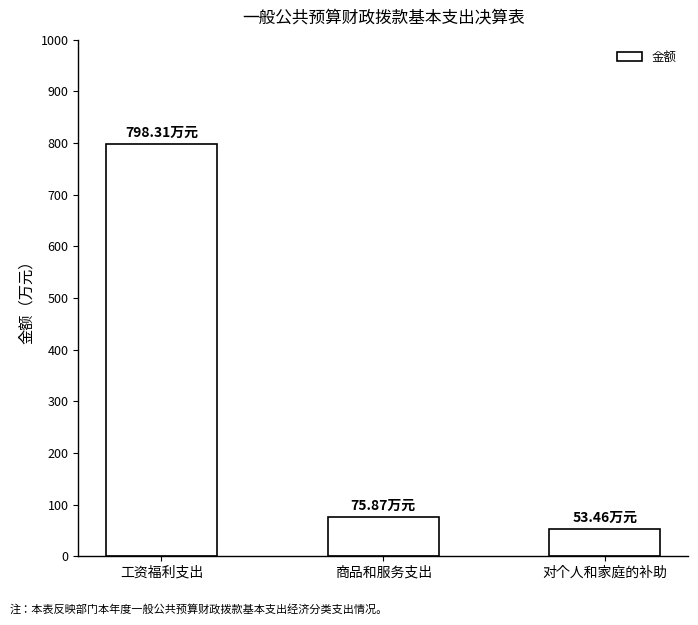

What is the sum of all values?

927.6